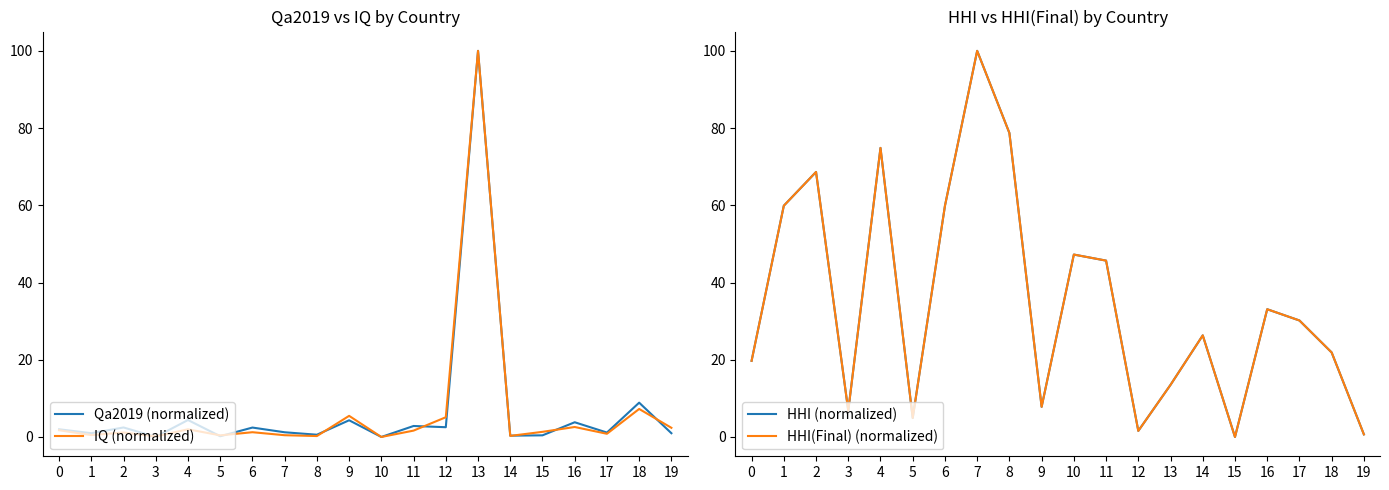

After their last crossing, which series has the higher values: IQ (normalized) or HHI(Final) (normalized)?

IQ (normalized)